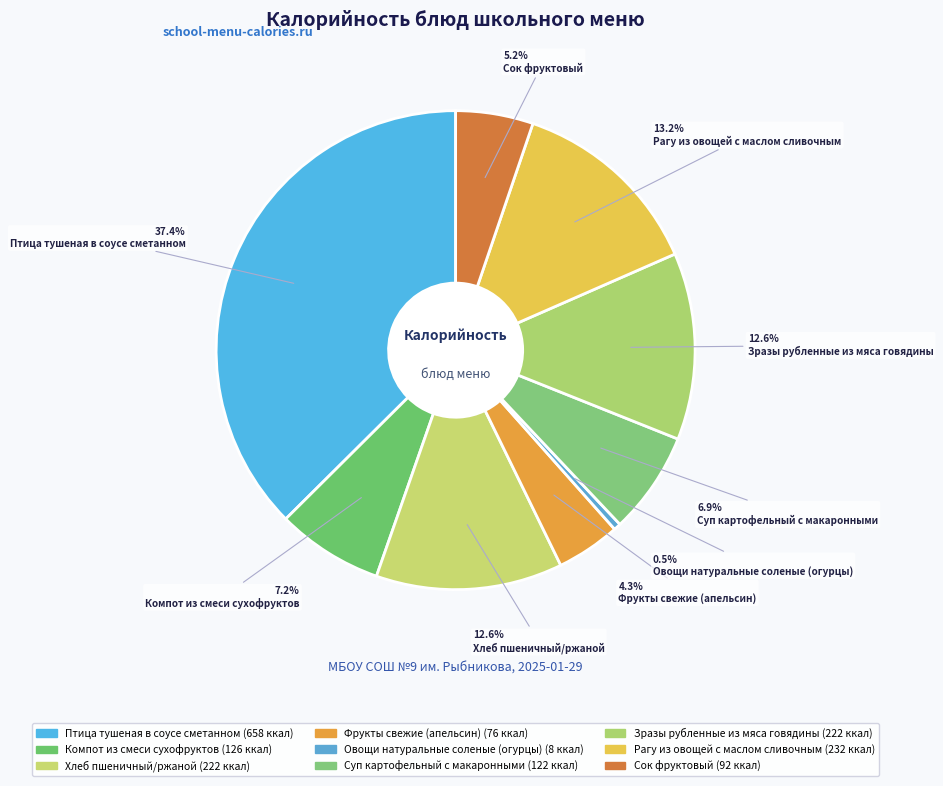

Count the number of slices in the pie.

9